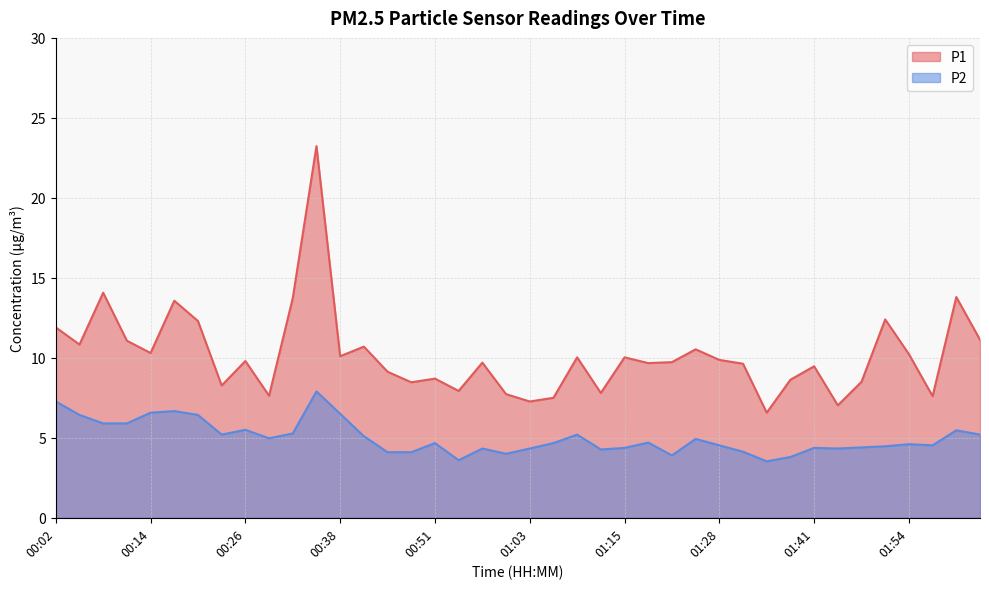

True or false: P1 and P2 cross at least once.

False